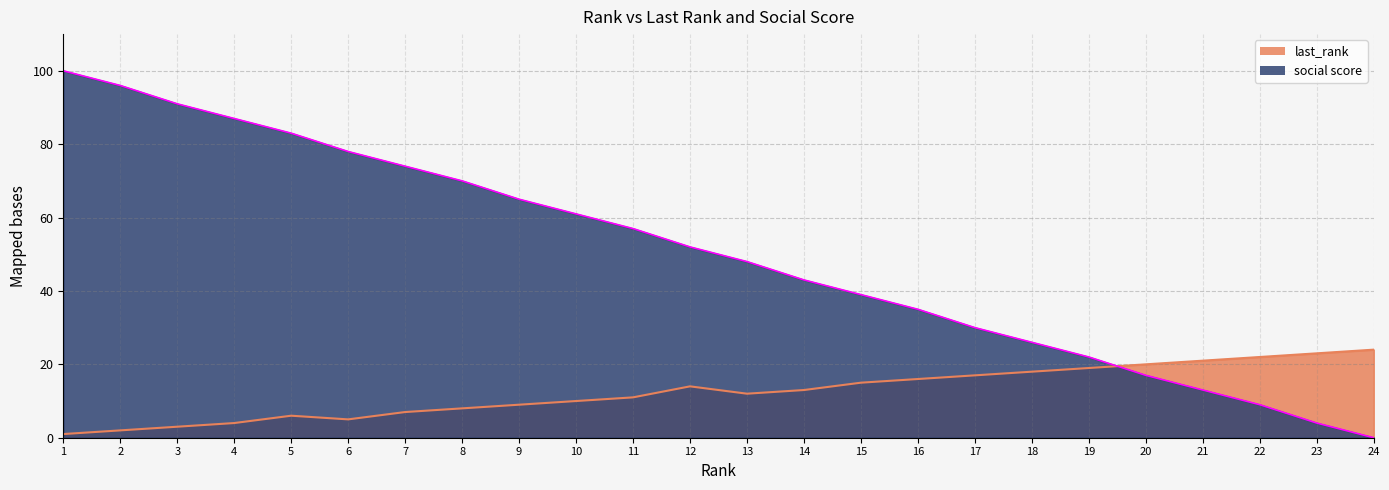

Rank the series by their average value, from highest to lowest.

social score, last_rank